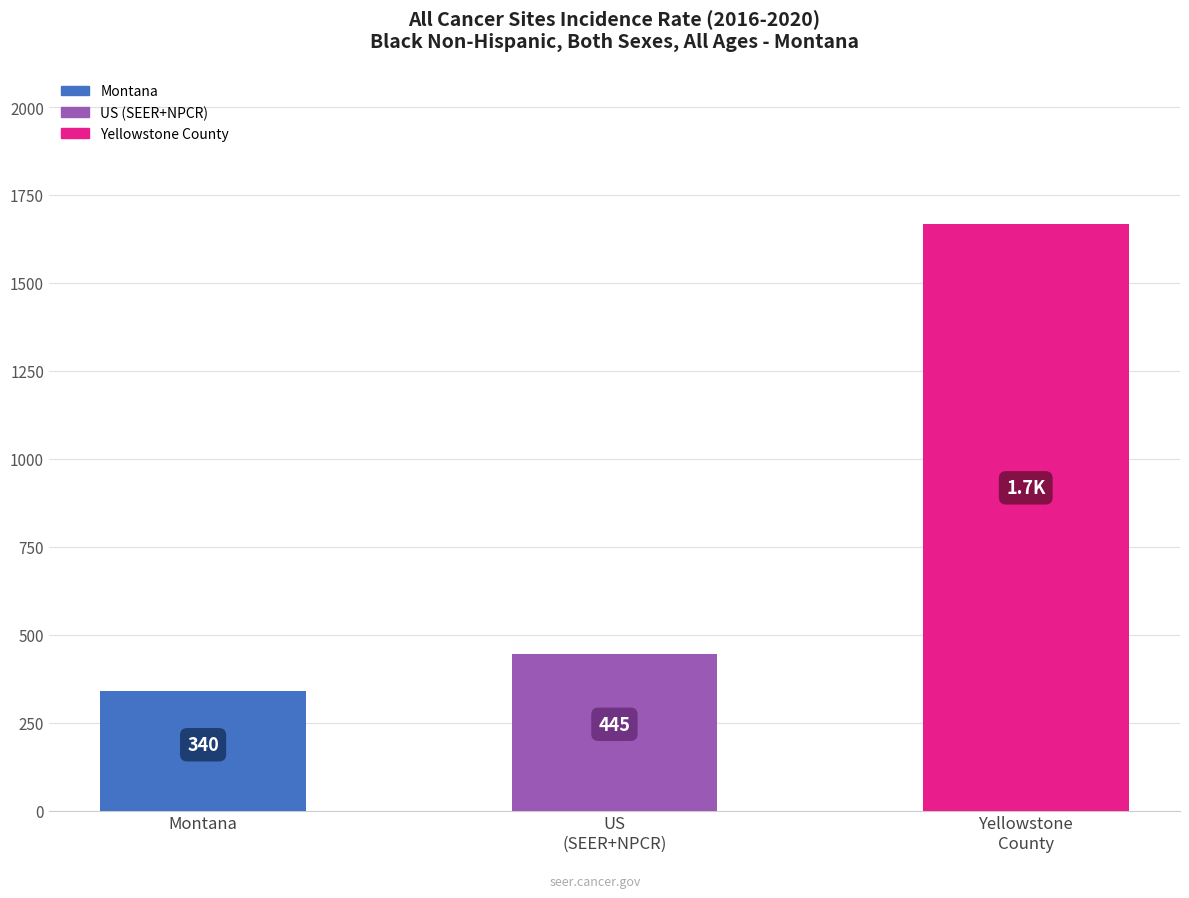

What is the difference between the maximum and minimum values?

1328.0